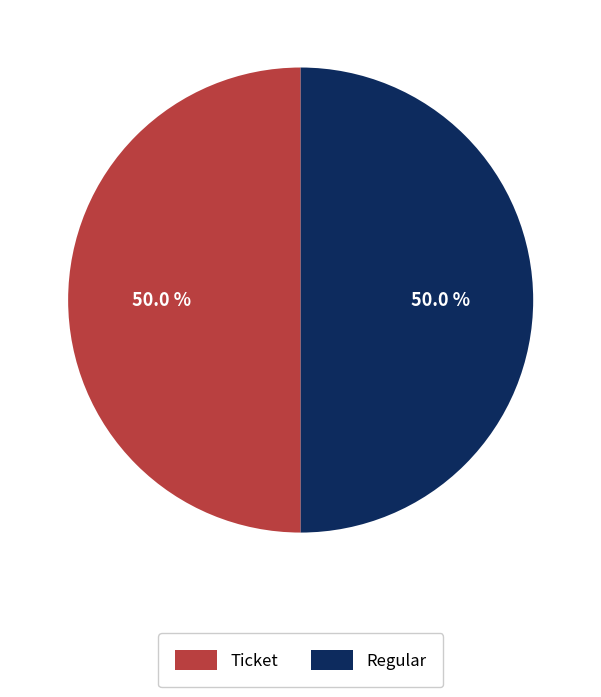

Is it true that Ticket is 5% of the pie?

False